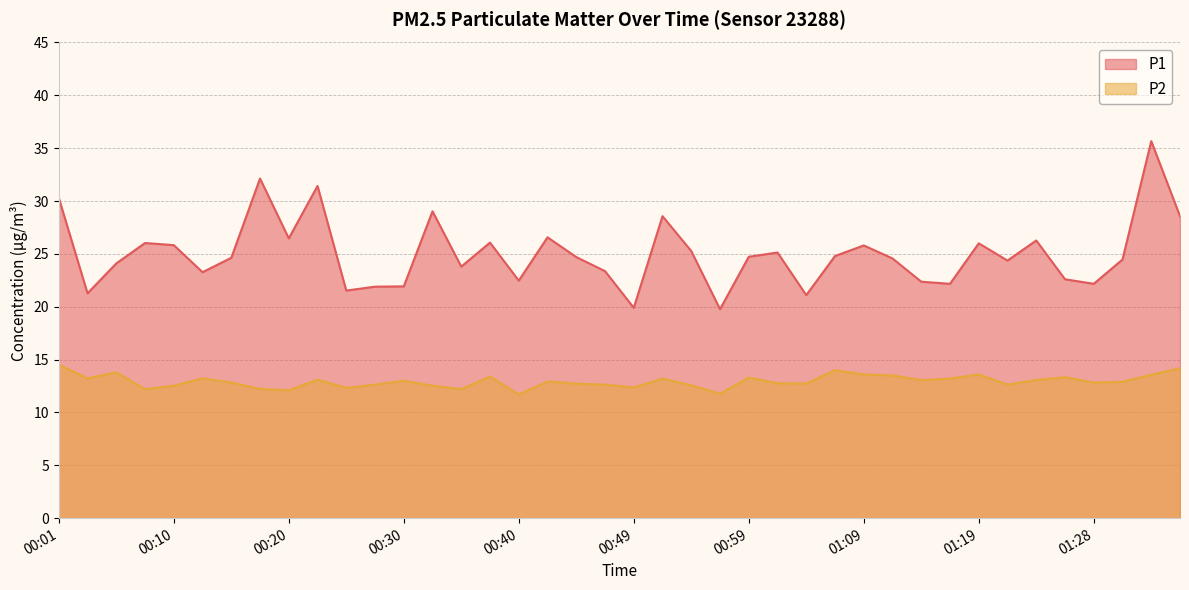

True or false: P1 and P2 intersect in this chart.

False